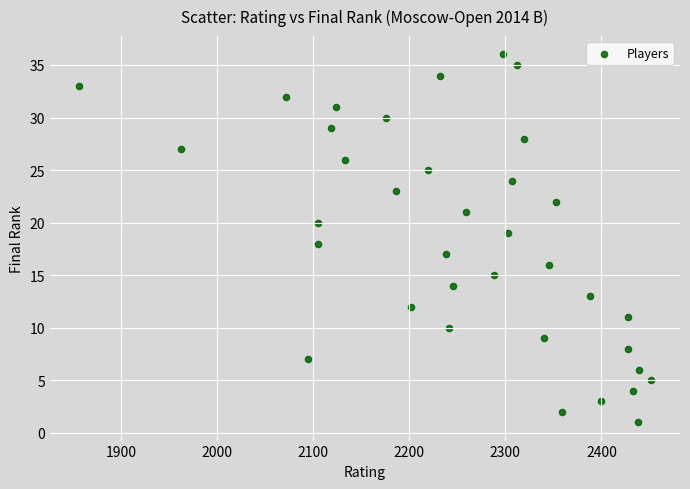

What is the range of X values (max minus min)?

596